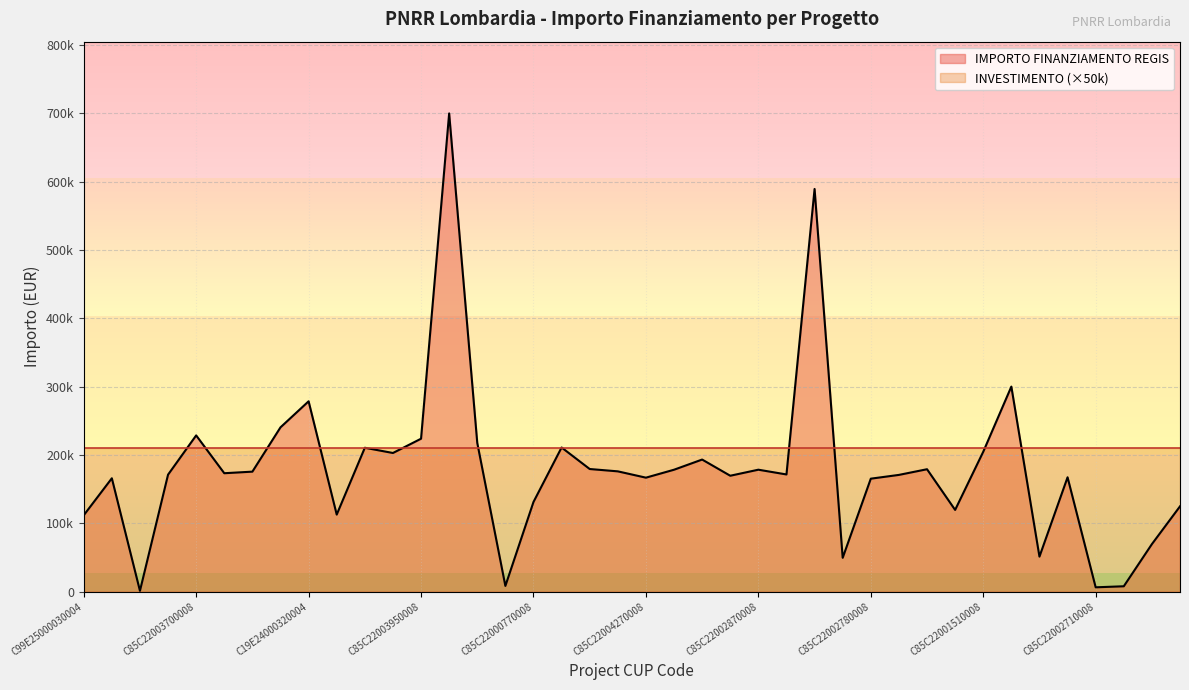

How many points are higher than both their immediate neighbors (excluding endpoints)?

12